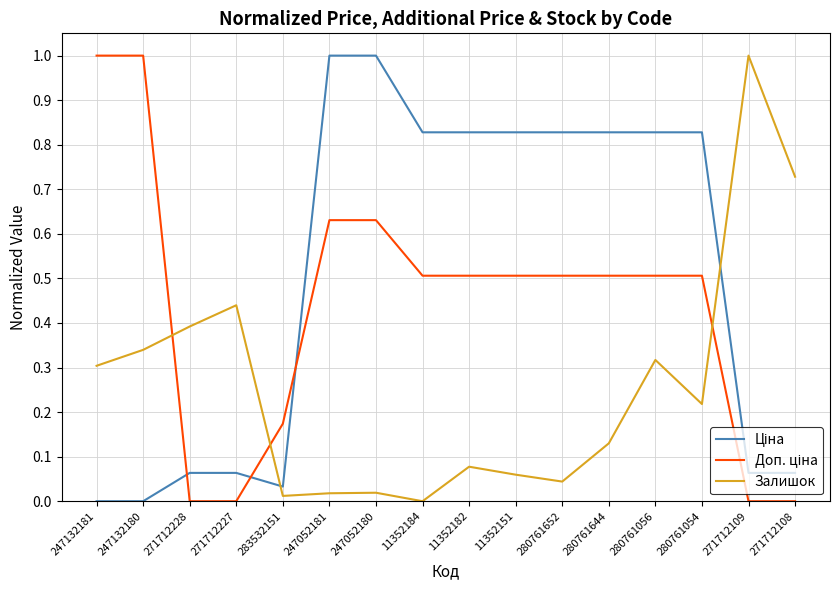

What is the spread (max minus min) of values at 280761056?

0.5